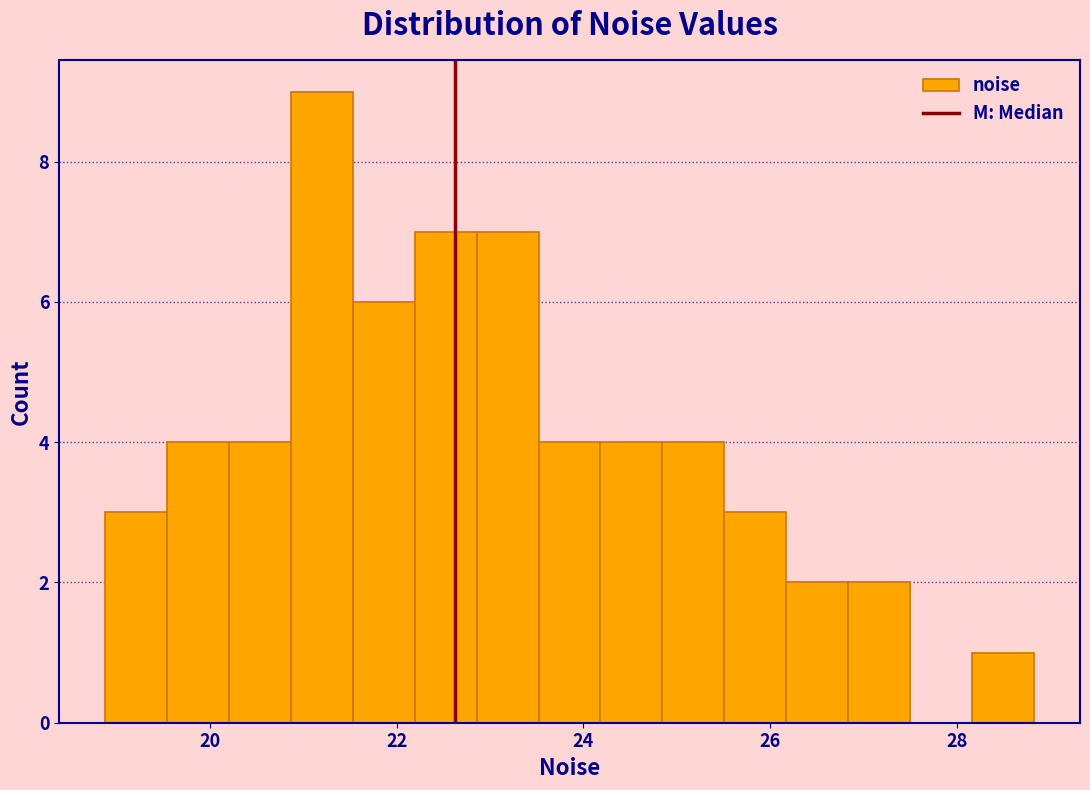

Around what value on the x-axis is the tallest bar? Give the approximate position of its centre, as read against the axis.

21.2